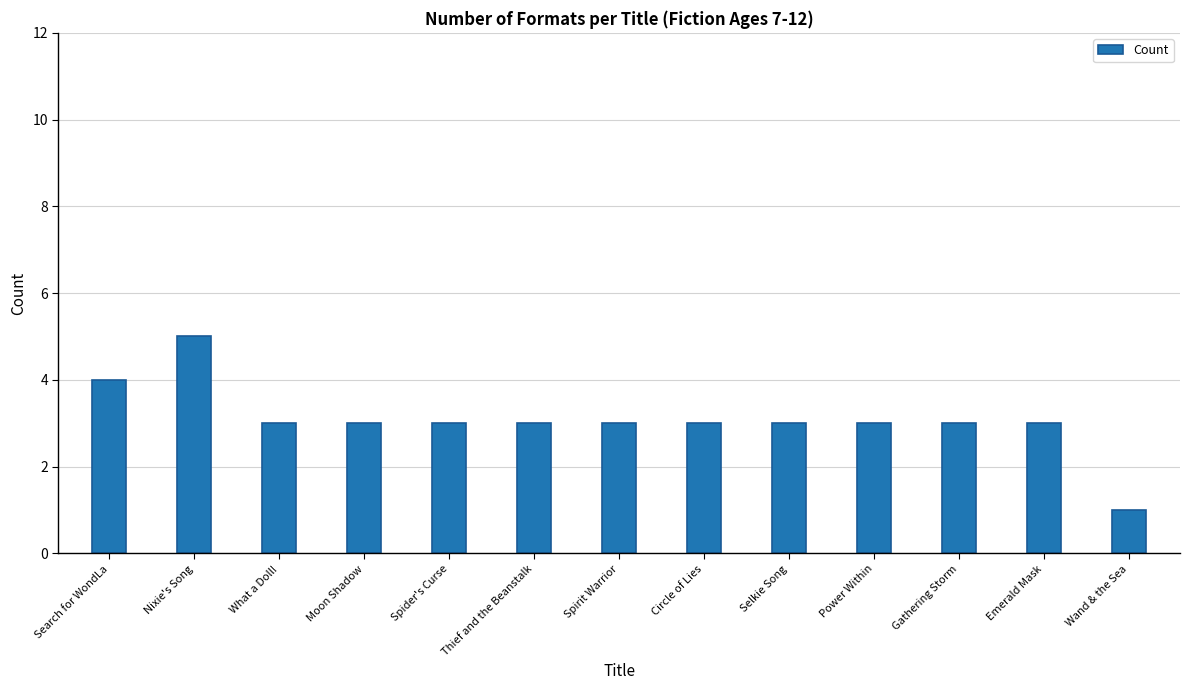

What is the difference between the second highest and second lowest values?

1